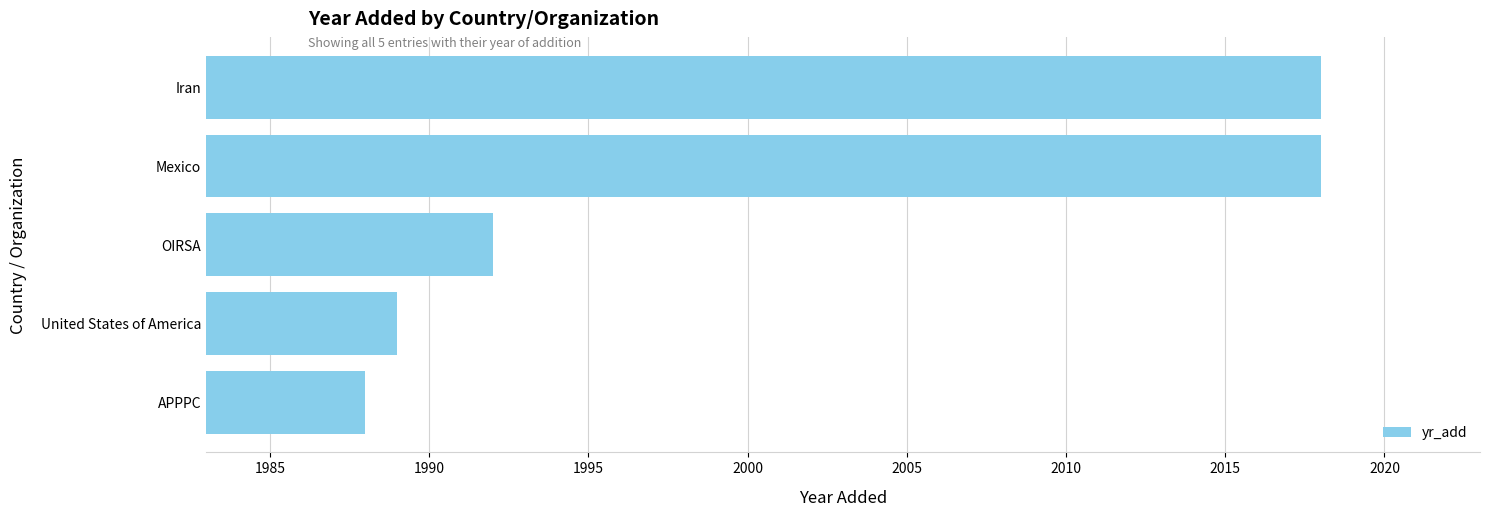

What is the minimum value shown in the chart?

1988